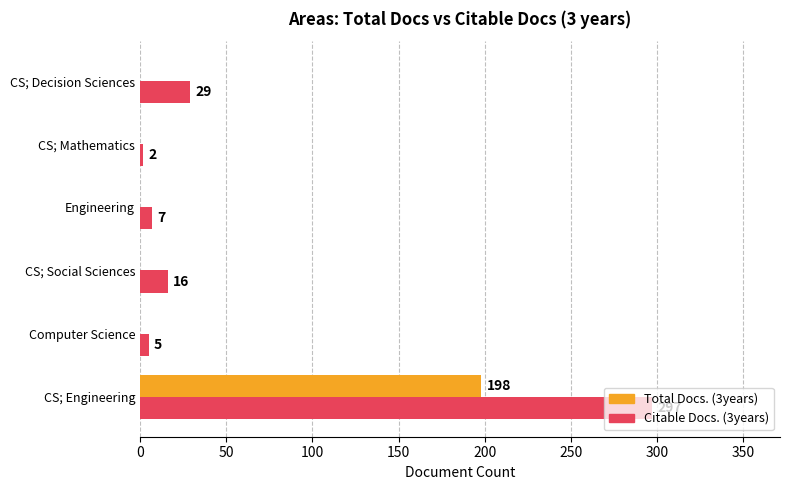

Is it true that Total Docs. (3years) equals -136 at CS; Decision Sciences?

False